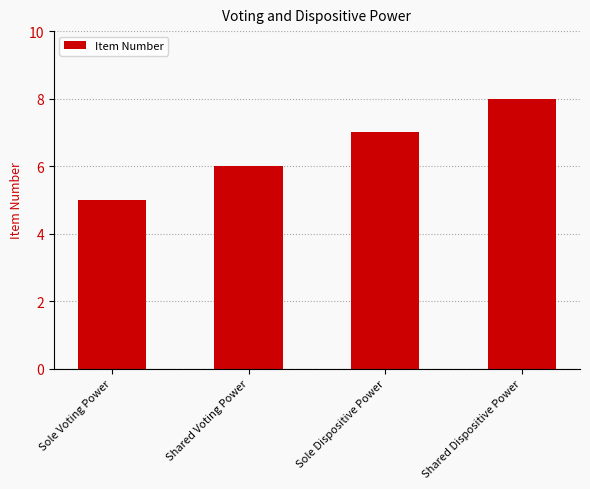

How many series are shown in this chart?

1